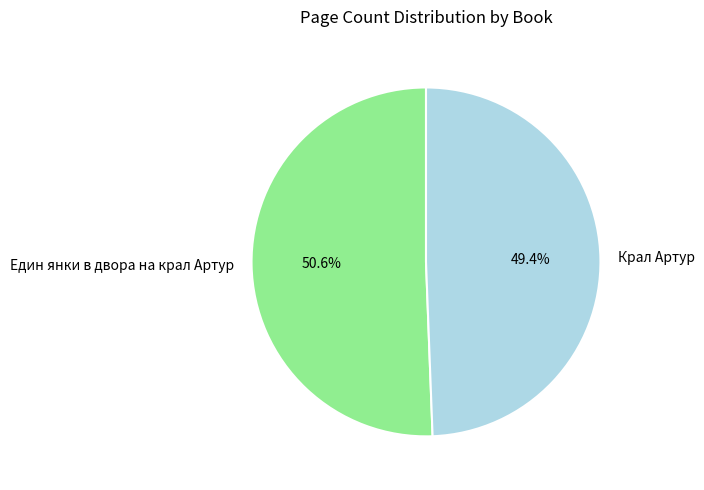

Is the sum of Един янки в двора на крал Артур and Крал Артур greater than half?

Yes